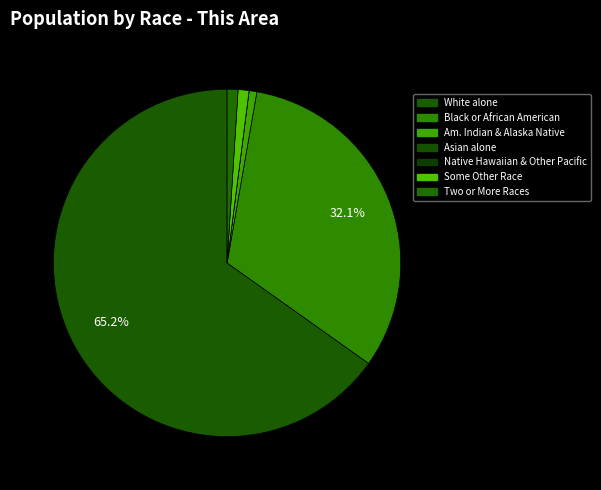

Rank the categories by value from lowest to highest.

Asian alone, Native Hawaiian and Other Pacific, American Indian and Alaska Native, Some Other Race alone, Two or More Races, Black or African American alone, White alone